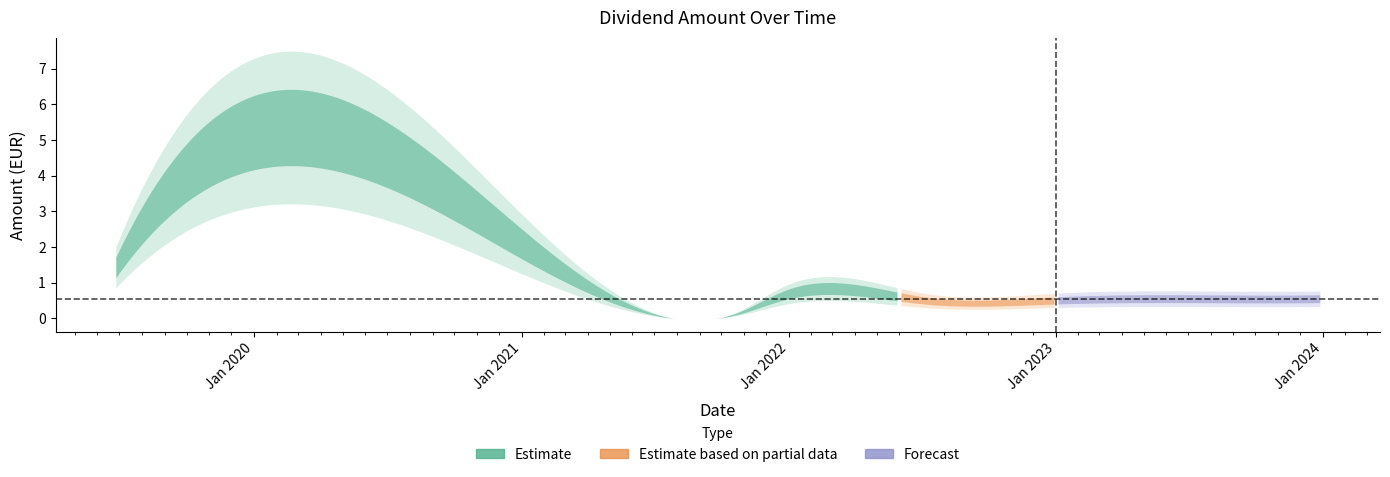

Is it true that the value at 2022-07-06 is 0.9?

False